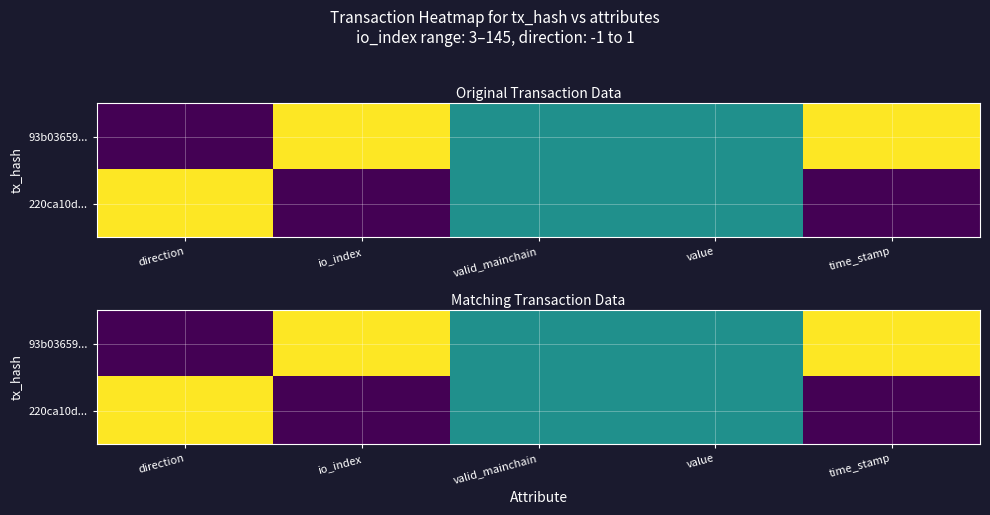

List the labels in order of 93b03659... value, largest first.

io_index, time_stamp, valid_mainchain, value, direction